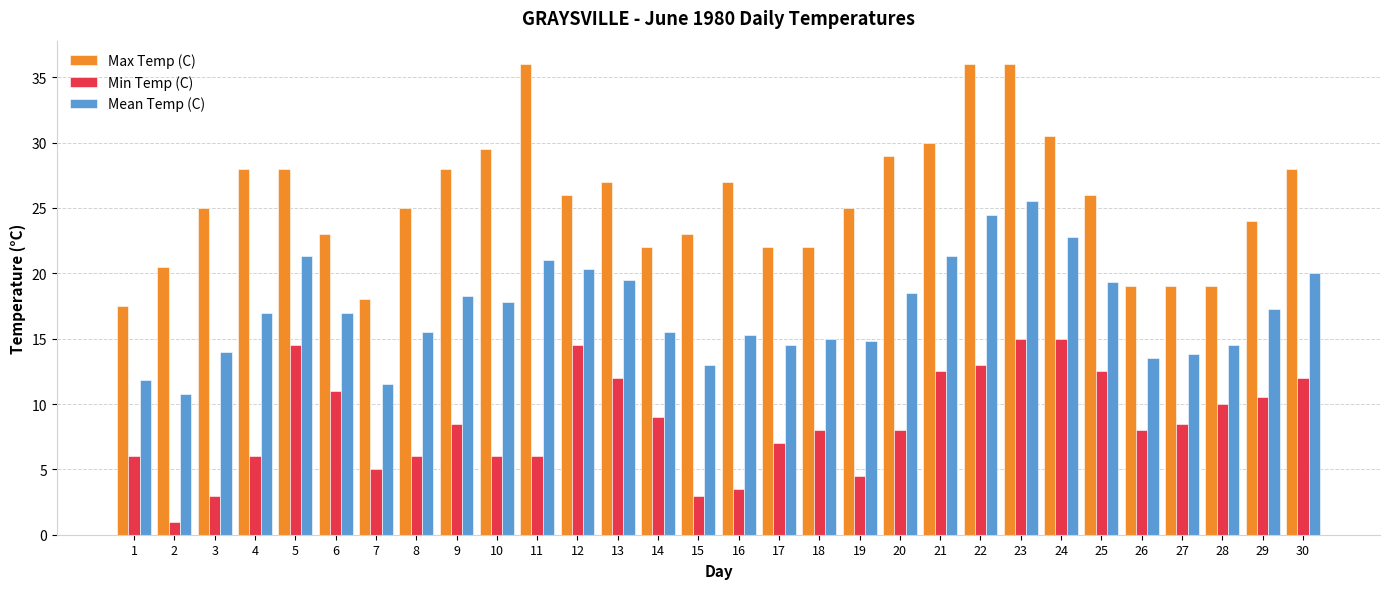

Count the number of data series in this chart.

3